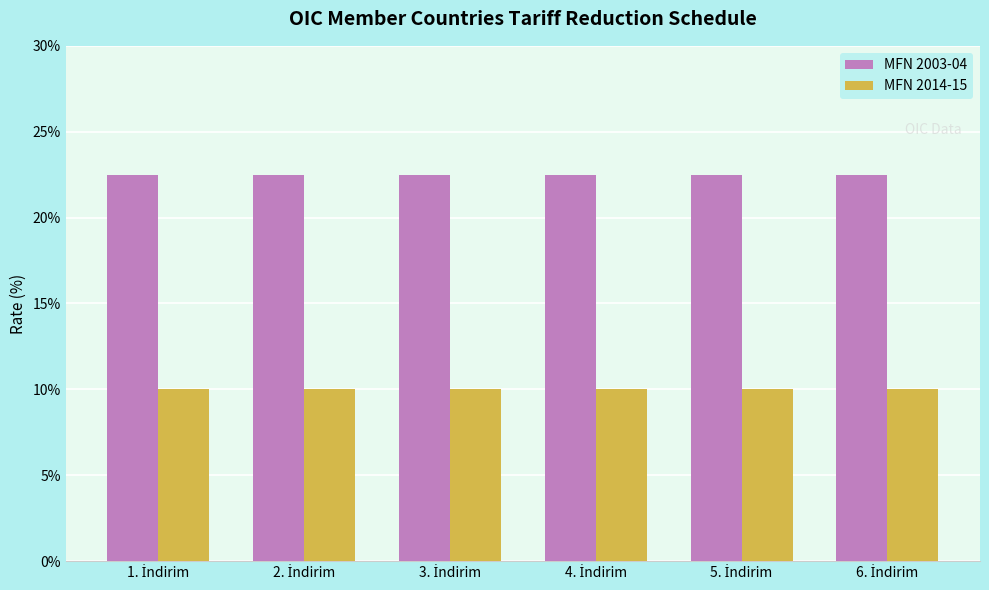

Reading left to right, list all the values displayed in this chart.

MFN 2003-04: 22.5	22.5	22.5	22.5	22.5	22.5
MFN 2014-15: 10.0	10.0	10.0	10.0	10.0	10.0